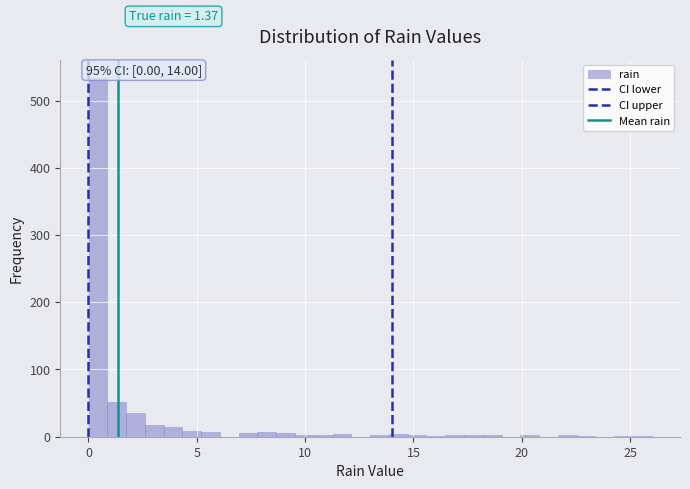

Around what value on the x-axis is the tallest bar? Give the approximate position of its centre, as read against the axis.

0.5